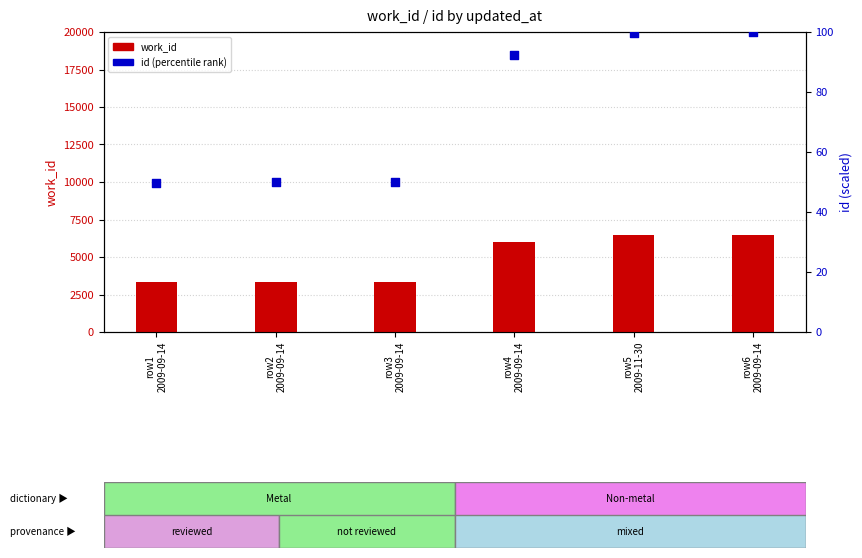

Which series has the largest total across all categories?

work_id